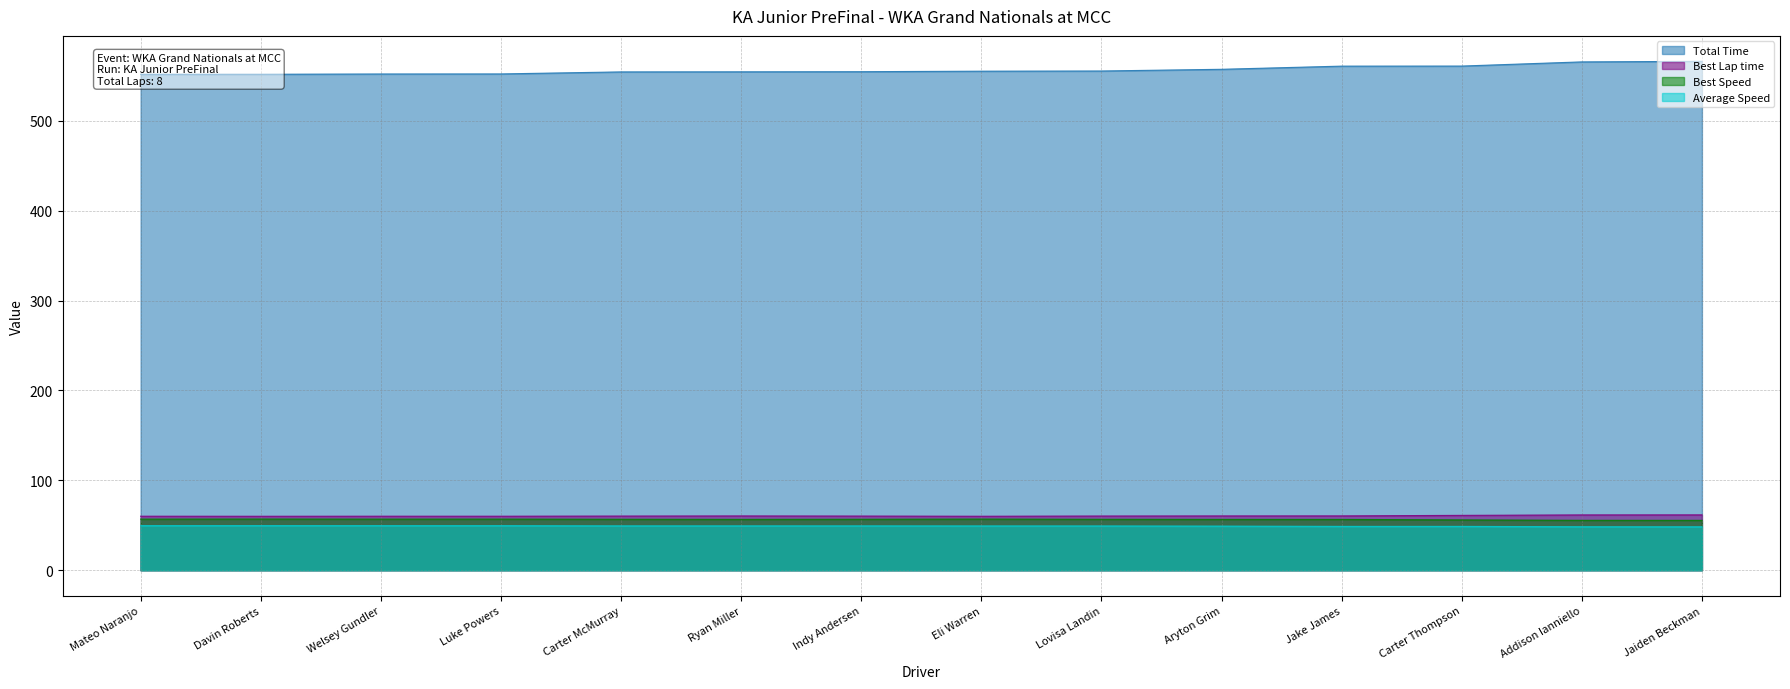

What is the total value across all series at Mateo Naranjo?

718.3